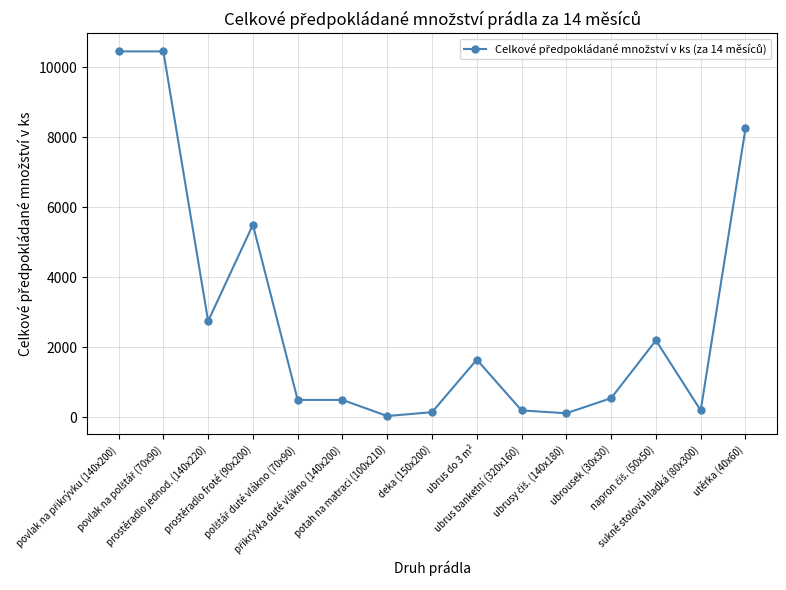

What is the difference between the maximum and second lowest values?

10330